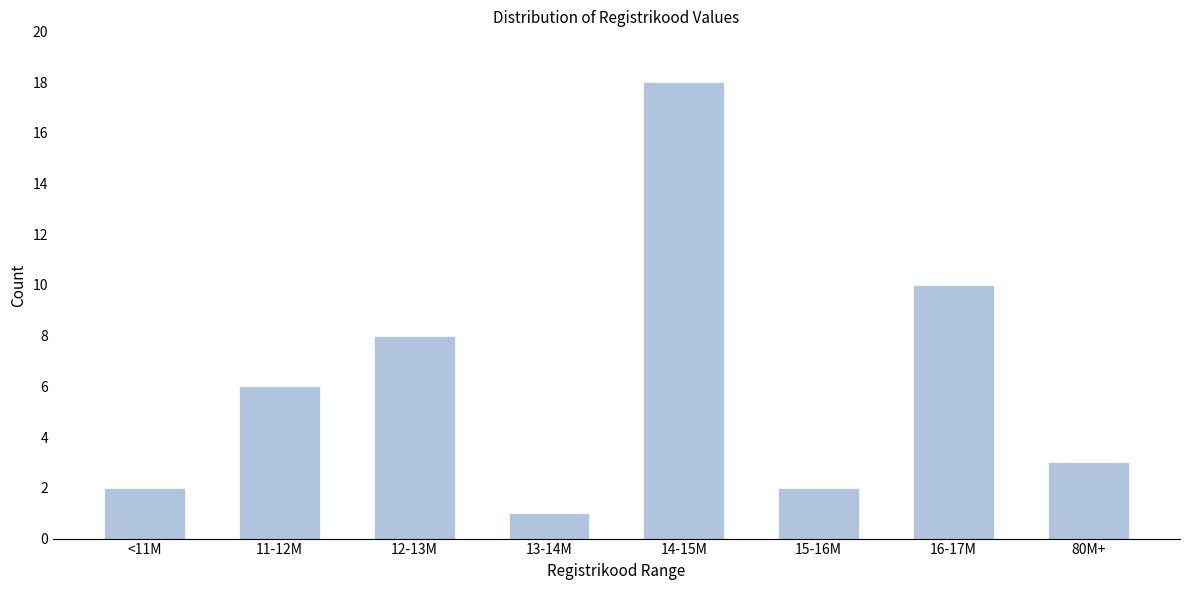

Reading right to left, transcribe all the data shown in this chart.

80M+=3	16-17M=10	15-16M=2	14-15M=18	13-14M=1	12-13M=8	11-12M=6	<11M=2